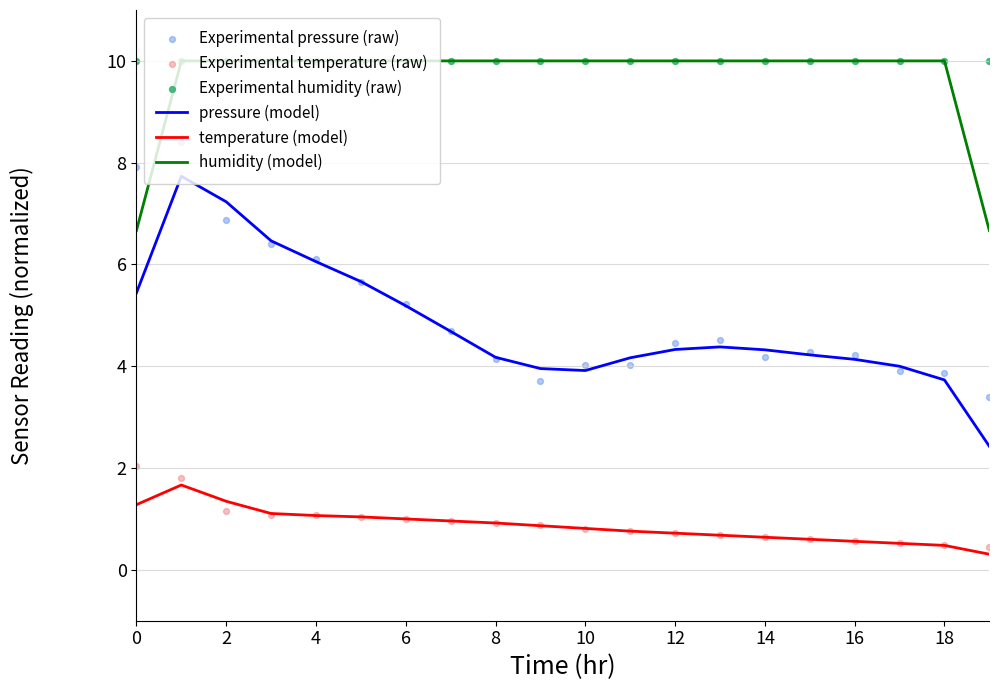

Is the value of Experimental temperature (raw) at 12 greater than the value of Experimental pressure (raw) at 16?

No